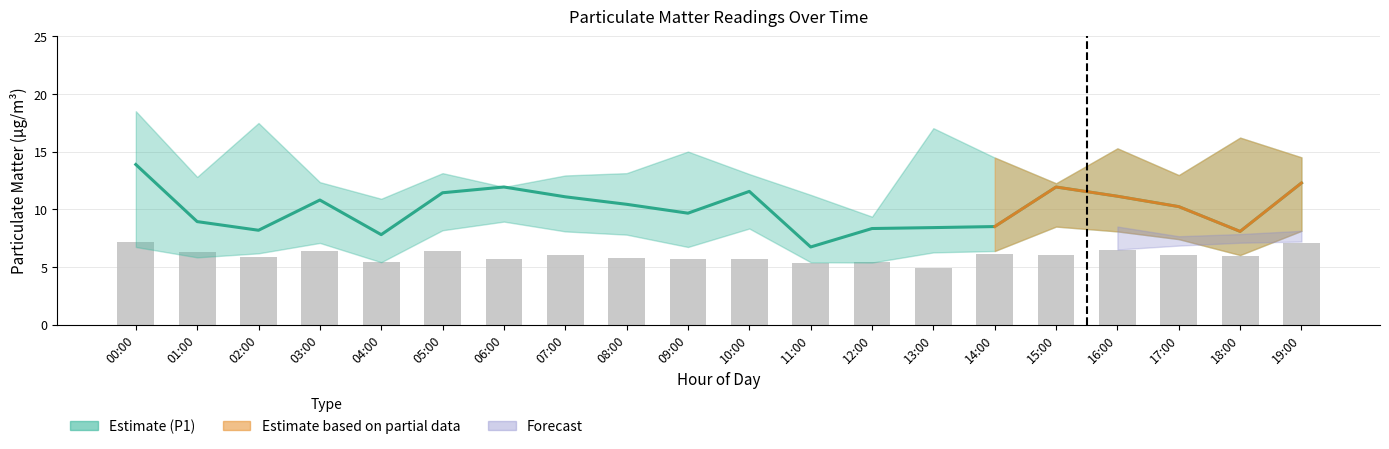

What is the label of the 5th bar from the left?

04:00